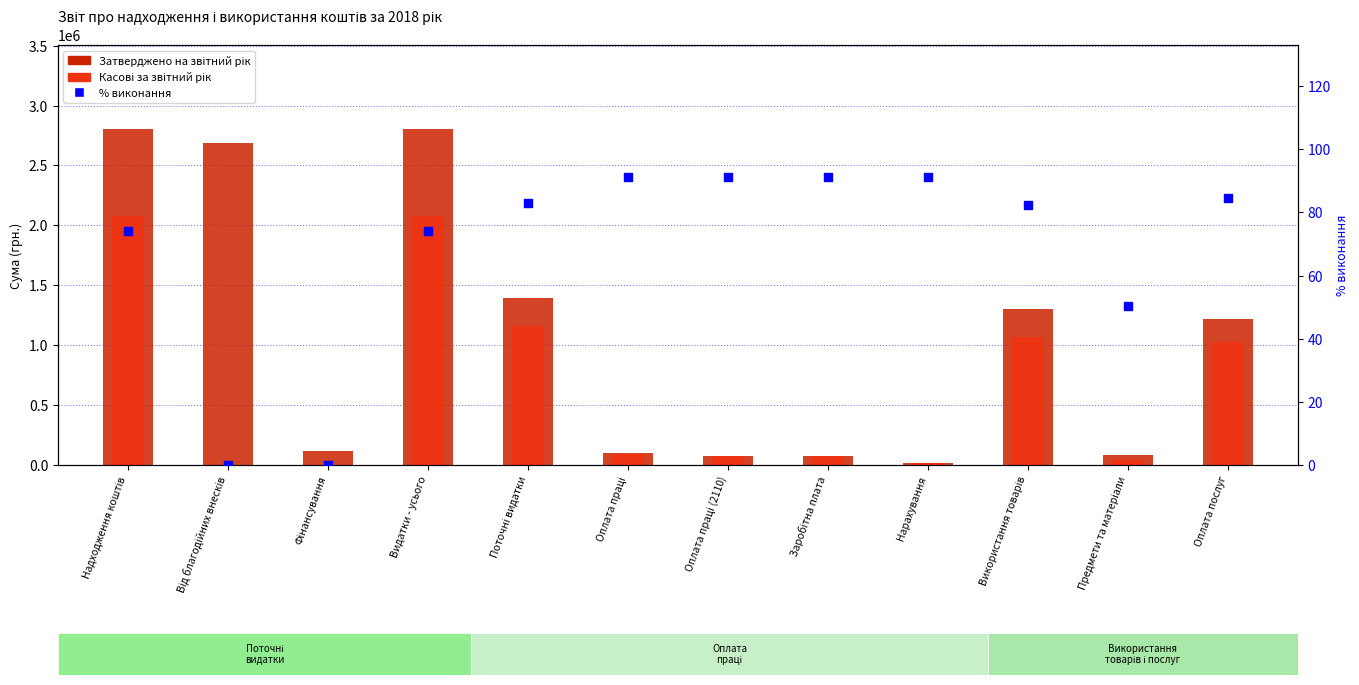

What is the total value across all series at Оплата послуг?

2248623.4